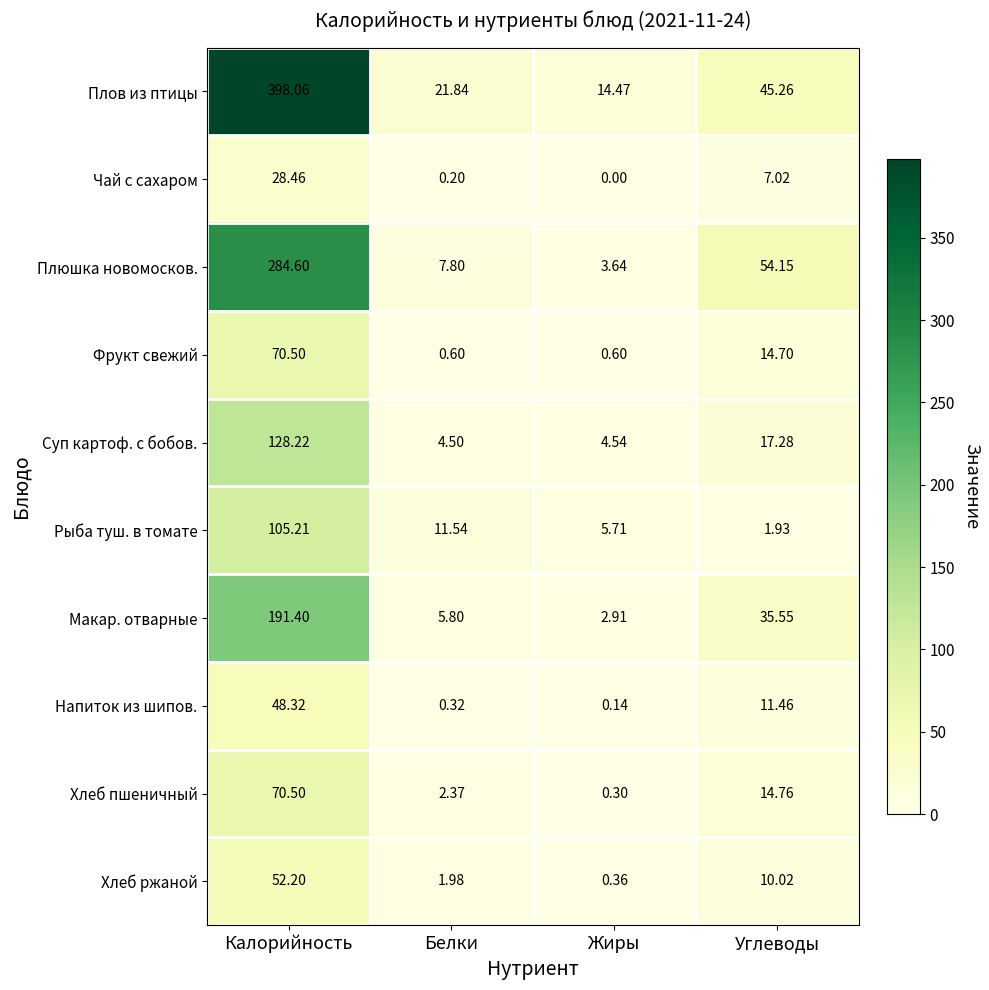

Rank the series at Белки from lowest to highest value.

Чай с сахаром, Напиток из шипов., Фрукт свежий, Хлеб ржаной, Хлеб пшеничный, Суп картоф. с бобов., Макар. отварные, Плюшка новомосков., Рыба туш. в томате, Плов из птицы